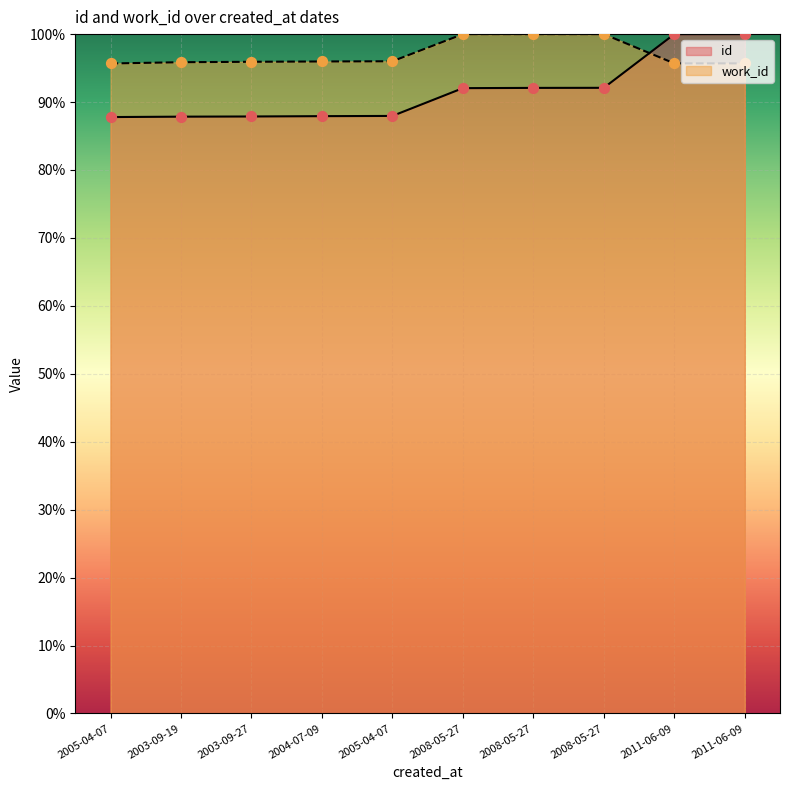

Which series has the largest total across all categories?

work_id